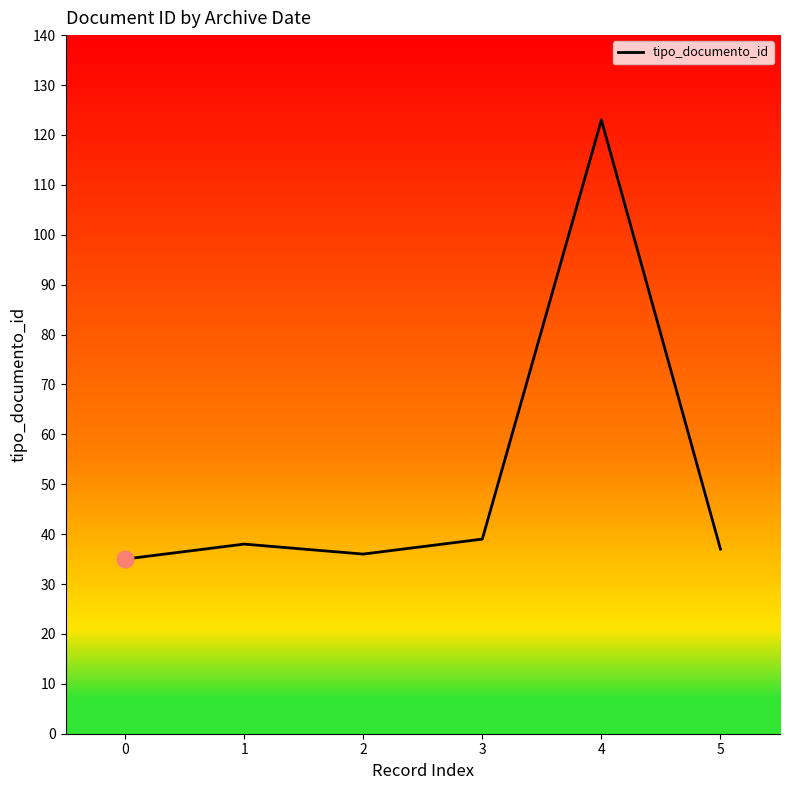

How many categories are shown in the chart?

6